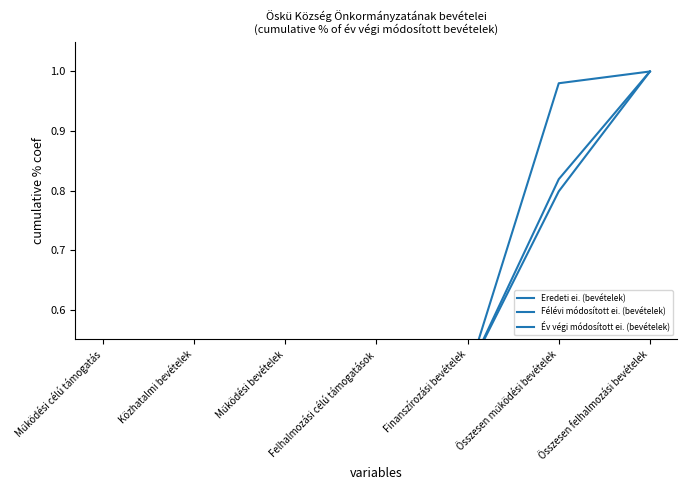

Reading left to right, transcribe all the data shown in this chart.

Eredeti ei. (bevételek): 0.3	0.4	0.4	0.4	0.5	1.0	1.0
Félévi módosított ei. (bevételek): 0.2	0.2	0.3	0.4	0.5	0.8	1.0
Év végi módosított ei. (bevételek): 0.2	0.2	0.2	0.4	0.5	0.8	1.0